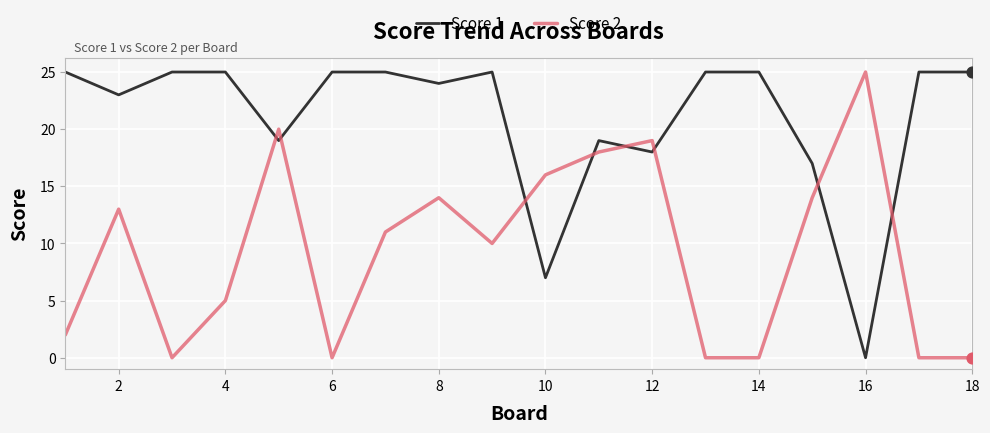

True or false: Score 2 and Score 1 cross at least once.

True